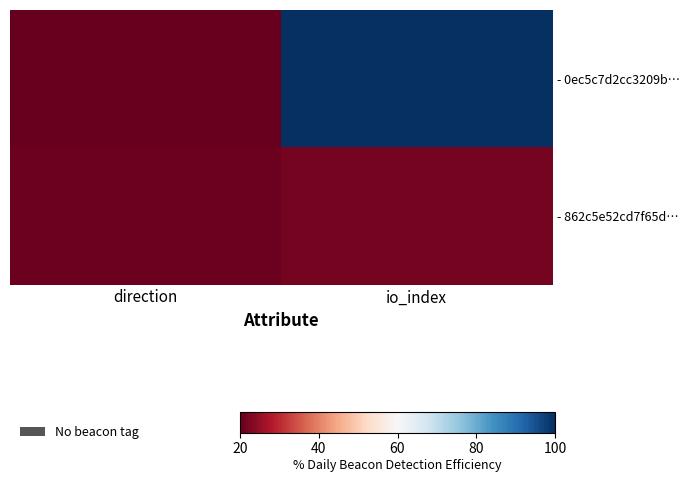

Which series has the largest total across all categories?

- 0ec5c7d2cc3209b…